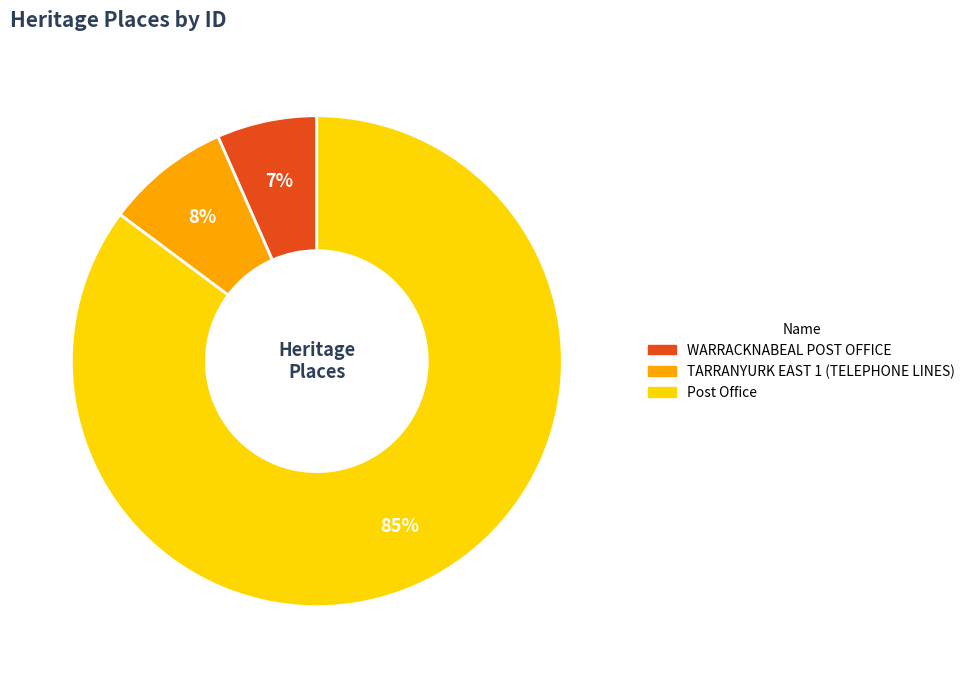

How many segments does this pie chart have?

3